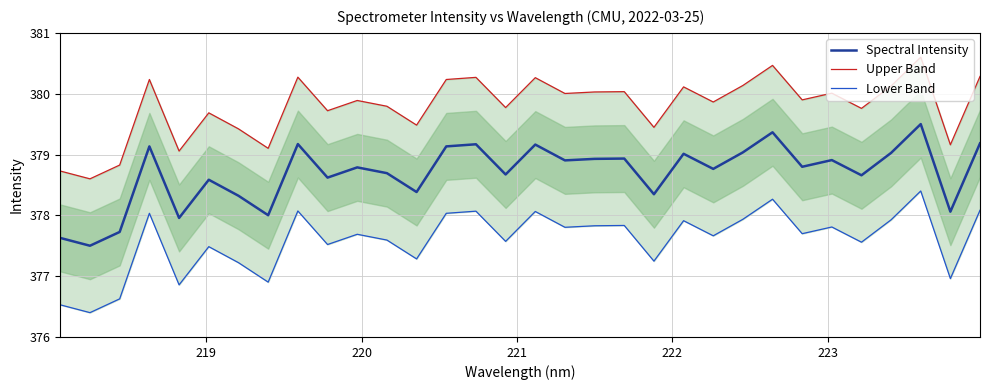

What is the maximum value for Spectral Intensity?

379.5